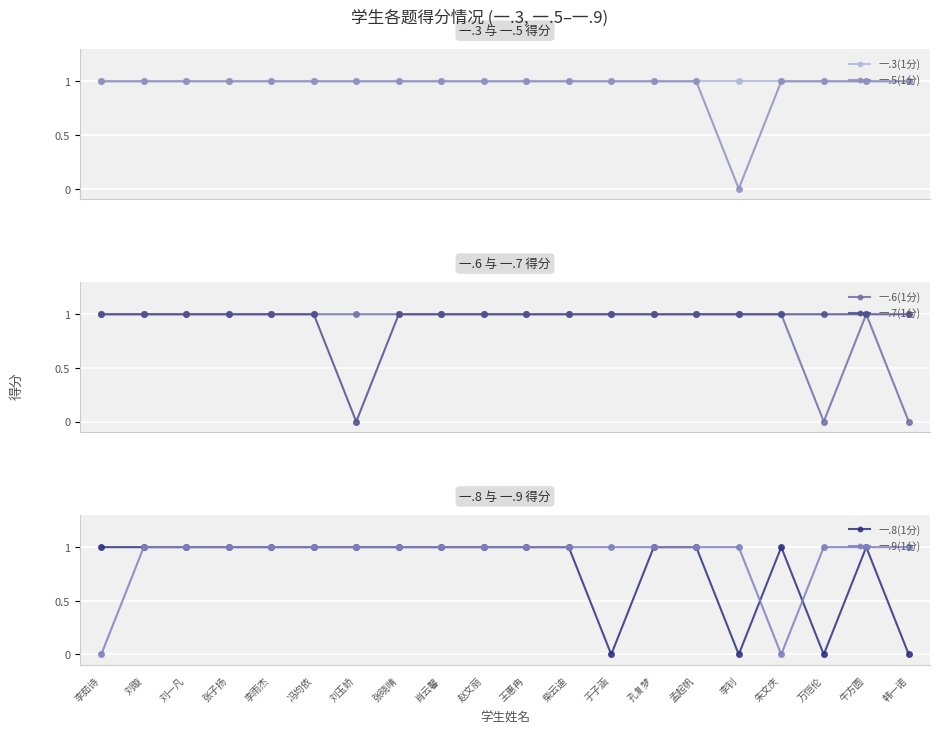

What position from the left is 于子涵?

13